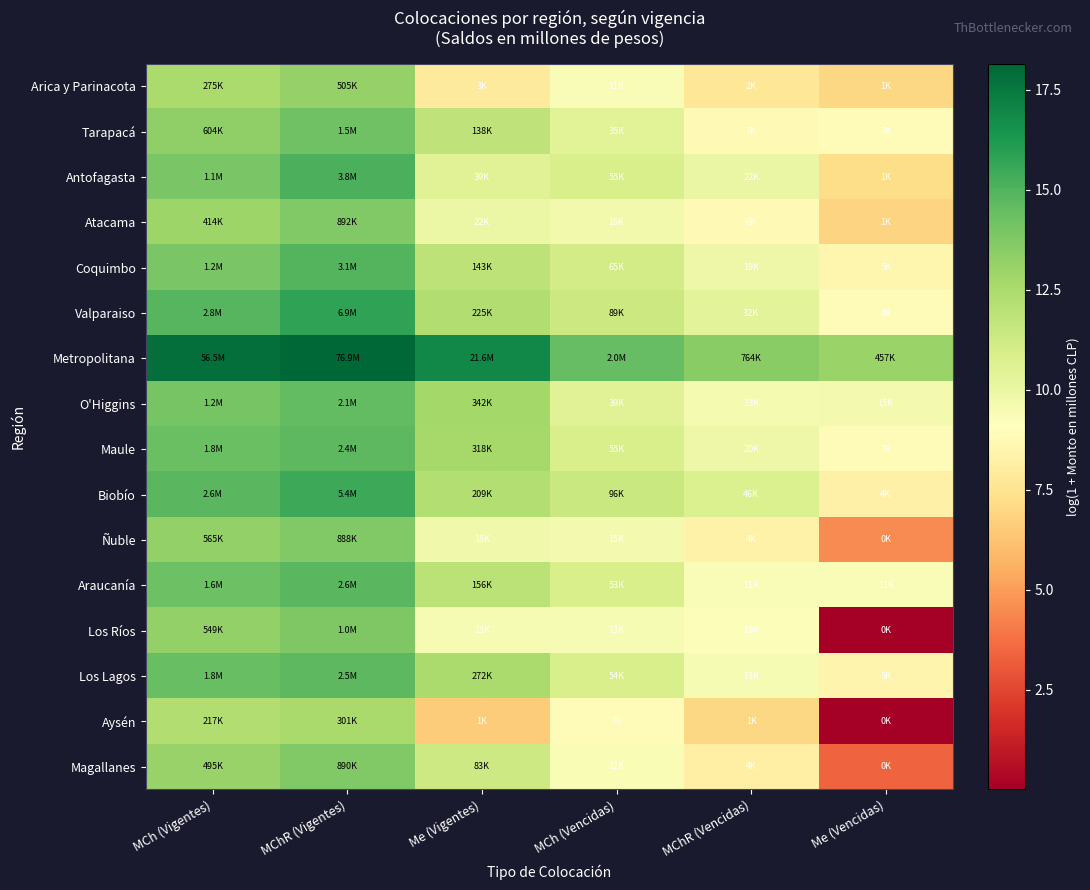

Reading left to right, what are all the values shown in this chart?

Arica y Parinacota: MCh (Vigentes)=12.5	MChR (Vigentes)=13.1	Me (Vigentes)=7.9	MCh (Vencidas)=9.3	MChR (Vencidas)=7.7	Me (Vencidas)=7.0
Tarapacá: MCh (Vigentes)=13.3	MChR (Vigentes)=14.2	Me (Vigentes)=11.8	MCh (Vencidas)=10.5	MChR (Vencidas)=8.8	Me (Vencidas)=8.9
Antofagasta: MCh (Vigentes)=13.9	MChR (Vigentes)=15.1	Me (Vigentes)=10.6	MCh (Vencidas)=10.9	MChR (Vencidas)=10.0	Me (Vencidas)=7.2
Atacama: MCh (Vigentes)=12.9	MChR (Vigentes)=13.7	Me (Vigentes)=10.0	MCh (Vencidas)=9.7	MChR (Vencidas)=8.8	Me (Vencidas)=6.8
Coquimbo: MCh (Vigentes)=14.0	MChR (Vigentes)=14.9	Me (Vigentes)=11.9	MCh (Vencidas)=11.1	MChR (Vencidas)=9.9	Me (Vencidas)=8.5
Valparaiso: MCh (Vigentes)=14.8	MChR (Vigentes)=15.8	Me (Vigentes)=12.3	MCh (Vencidas)=11.4	MChR (Vencidas)=10.4	Me (Vencidas)=8.9
Metropolitana: MCh (Vigentes)=17.9	MChR (Vigentes)=18.2	Me (Vigentes)=16.9	MCh (Vencidas)=14.5	MChR (Vencidas)=13.5	Me (Vencidas)=13.0
O'Higgins: MCh (Vigentes)=14.0	MChR (Vigentes)=14.6	Me (Vigentes)=12.7	MCh (Vencidas)=10.6	MChR (Vencidas)=9.5	Me (Vencidas)=9.6
Maule: MCh (Vigentes)=14.4	MChR (Vigentes)=14.7	Me (Vigentes)=12.7	MCh (Vencidas)=10.9	MChR (Vencidas)=9.9	Me (Vencidas)=8.9
Biobío: MCh (Vigentes)=14.8	MChR (Vigentes)=15.5	Me (Vigentes)=12.3	MCh (Vencidas)=11.5	MChR (Vencidas)=10.7	Me (Vencidas)=8.3
Ñuble: MCh (Vigentes)=13.2	MChR (Vigentes)=13.7	Me (Vigentes)=9.8	MCh (Vencidas)=9.6	MChR (Vencidas)=8.4	Me (Vencidas)=4.5
Araucanía: MCh (Vigentes)=14.3	MChR (Vigentes)=14.8	Me (Vigentes)=12.0	MCh (Vencidas)=10.9	MChR (Vencidas)=9.3	Me (Vencidas)=9.3
Los Ríos: MCh (Vigentes)=13.2	MChR (Vigentes)=13.8	Me (Vigentes)=9.5	MCh (Vencidas)=9.5	MChR (Vencidas)=9.2	Me (Vencidas)=0.0
Los Lagos: MCh (Vigentes)=14.4	MChR (Vigentes)=14.7	Me (Vigentes)=12.5	MCh (Vencidas)=10.9	MChR (Vencidas)=9.5	Me (Vencidas)=8.5
Aysén: MCh (Vigentes)=12.3	MChR (Vigentes)=12.6	Me (Vigentes)=6.6	MCh (Vencidas)=8.9	MChR (Vencidas)=7.0	Me (Vencidas)=0.0
Magallanes: MCh (Vigentes)=13.1	MChR (Vigentes)=13.7	Me (Vigentes)=11.3	MCh (Vencidas)=9.4	MChR (Vencidas)=8.2	Me (Vencidas)=3.4